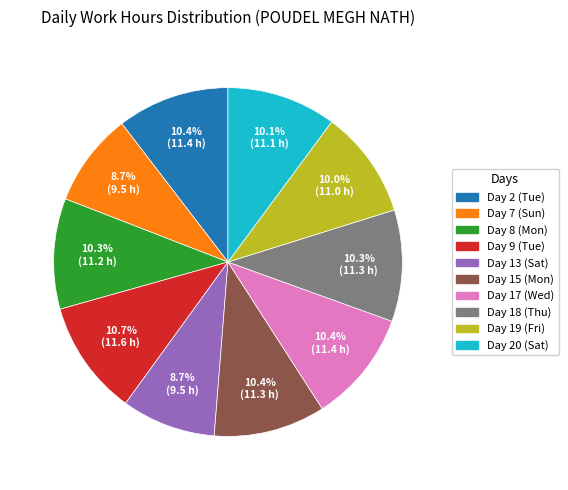

What percentage do Day 20 (Sat) and Day 8 (Mon) together represent?

20.4%